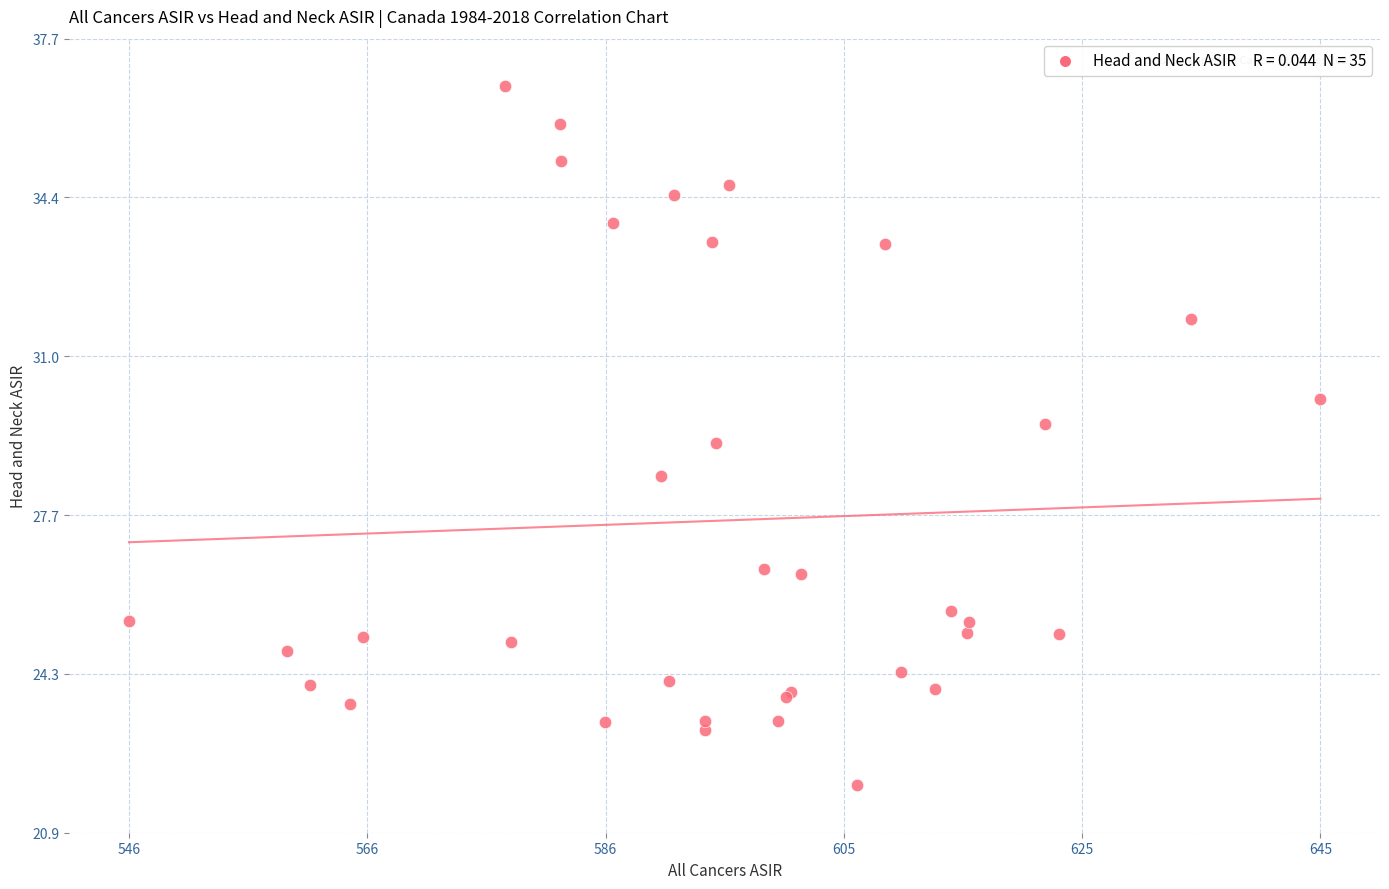

What Y value in the scatter plot is closest to 29?

29.2